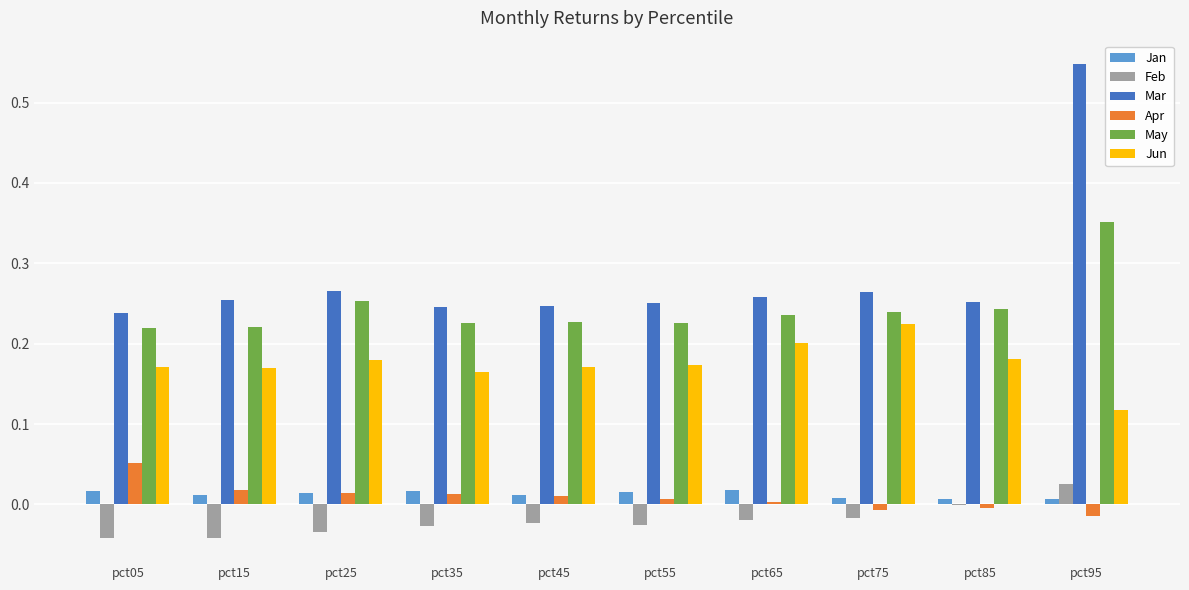

Which label corresponds to the largest value in the chart?

pct95